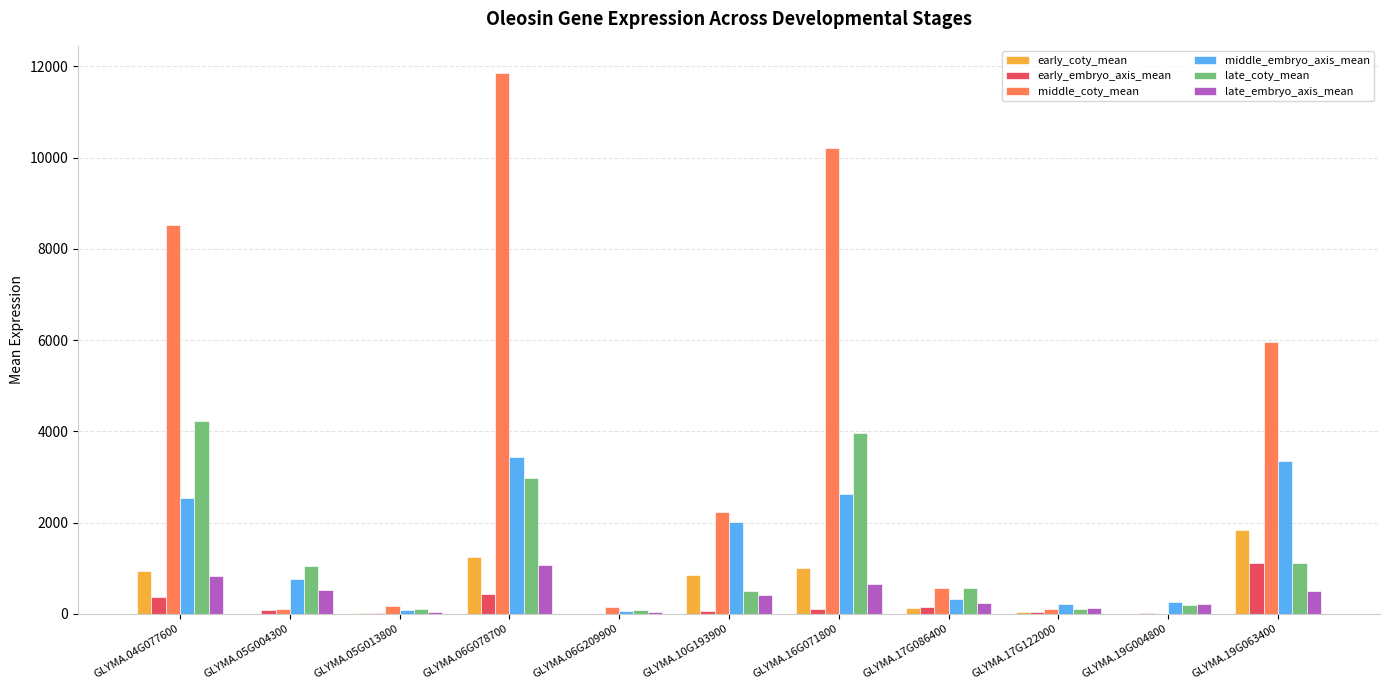

How many distinct data groups are displayed?

6